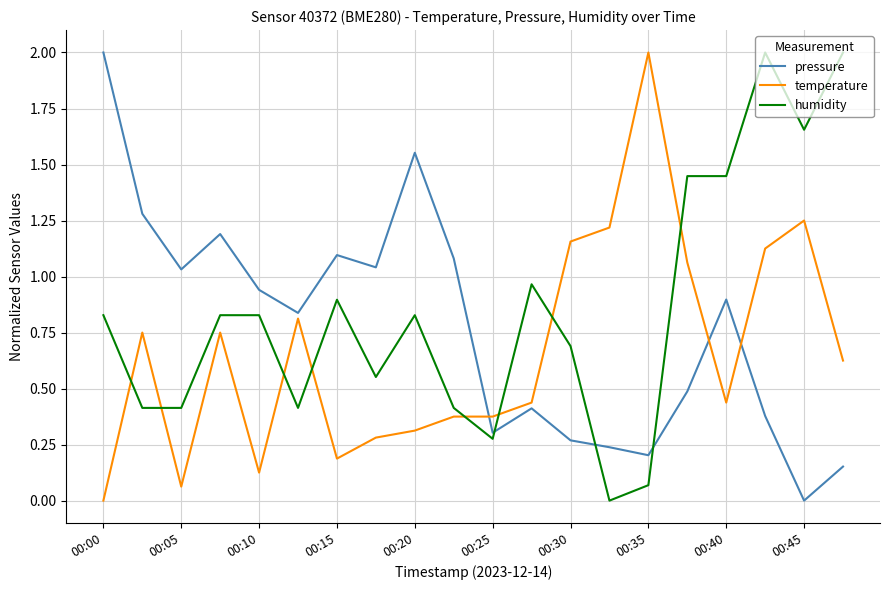

What is the difference between the maximum and minimum values in the humidity series?

2.0